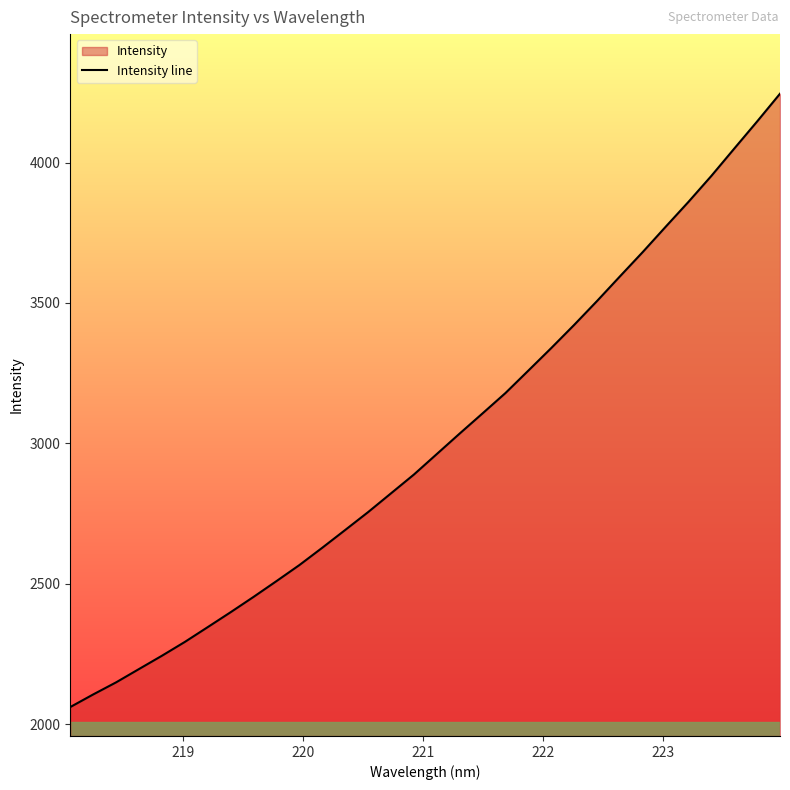

What is the maximum value shown in the chart?

4245.2